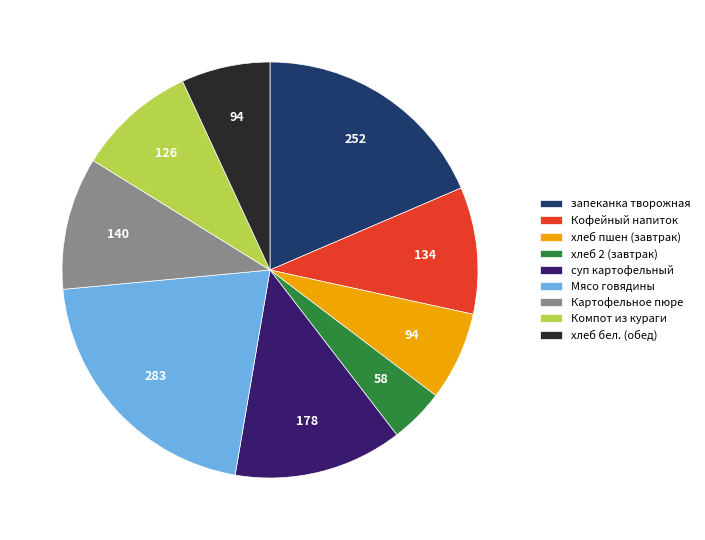

Is it true that запеканка творожная is 19% of the pie?

True